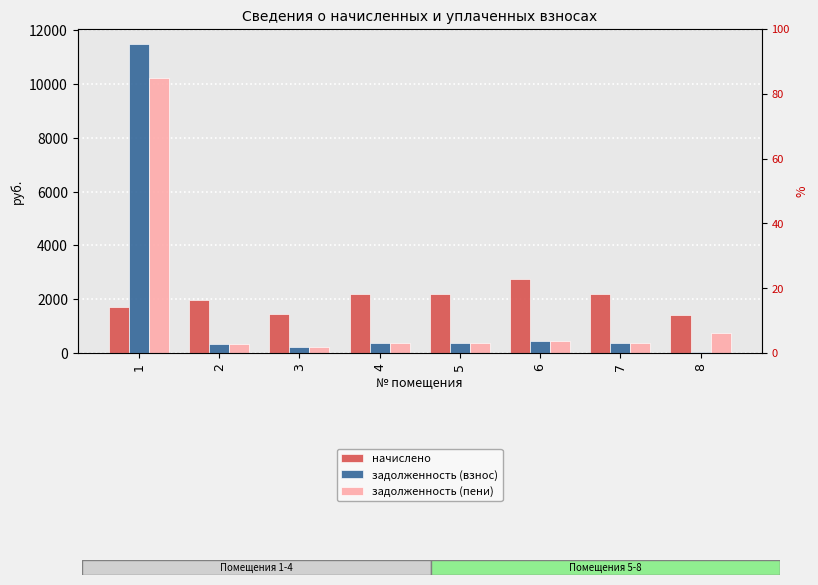

What is the sum of all задолженность (пени) values?

13102.7